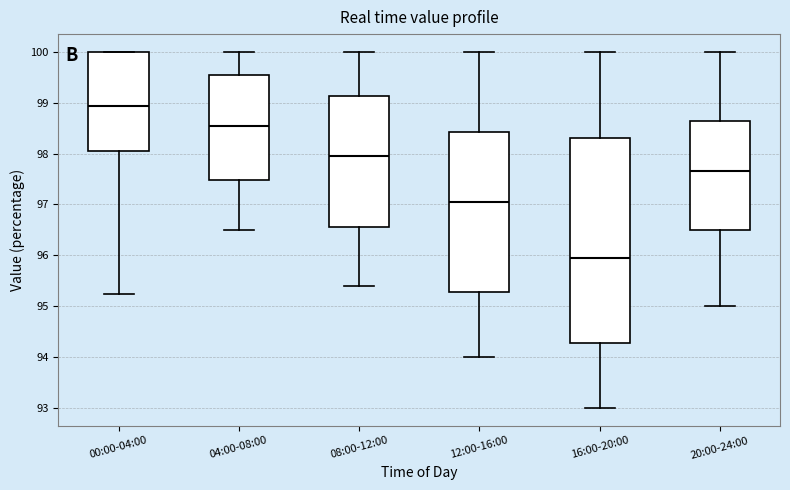

Reading left to right, transcribe this box plot: for each box, give where its median line is, the range the box spans, and where its two whiskers end, as read against the y-axis. The values are not printed on the chart, so give them approximately, as read against the axis.

00:00-04:00: median 98.9, box 98.0 to 100.0, whiskers 95.2 to 100.0
04:00-08:00: median 98.6, box 97.5 to 99.6, whiskers 96.5 to 100.0
08:00-12:00: median 98.0, box 96.6 to 99.1, whiskers 95.4 to 100.0
12:00-16:00: median 97.1, box 95.3 to 98.4, whiskers 94.0 to 100.0
16:00-20:00: median 96.0, box 94.3 to 98.3, whiskers 93.0 to 100.0
20:00-24:00: median 97.7, box 96.5 to 98.7, whiskers 95.0 to 100.0